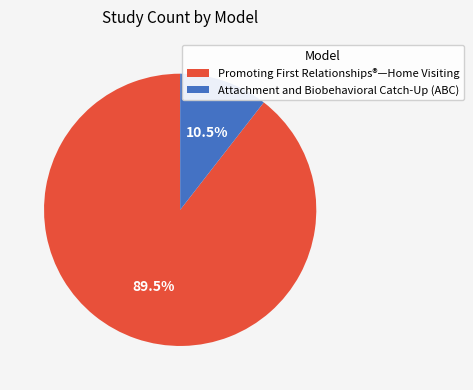

How many segments does this pie chart have?

2